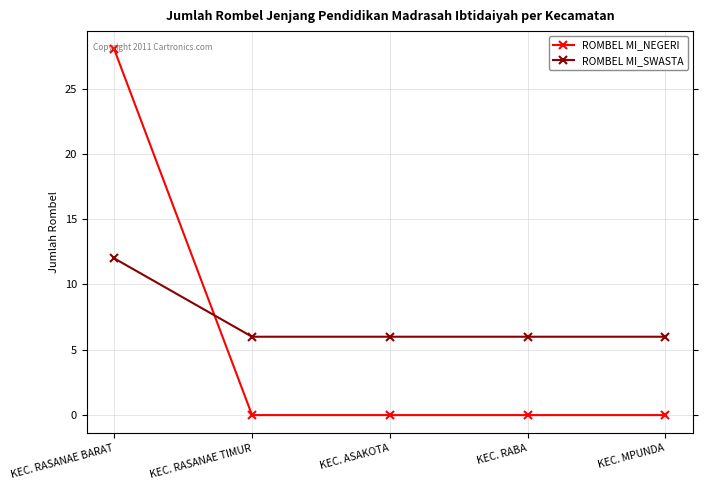

How many lines are shown in the chart?

2